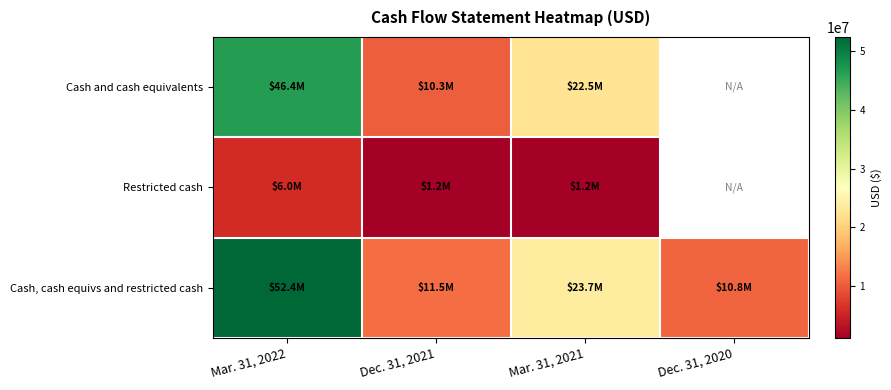

Which series has the widest spread of values?

Cash, cash equivs and restricted cash